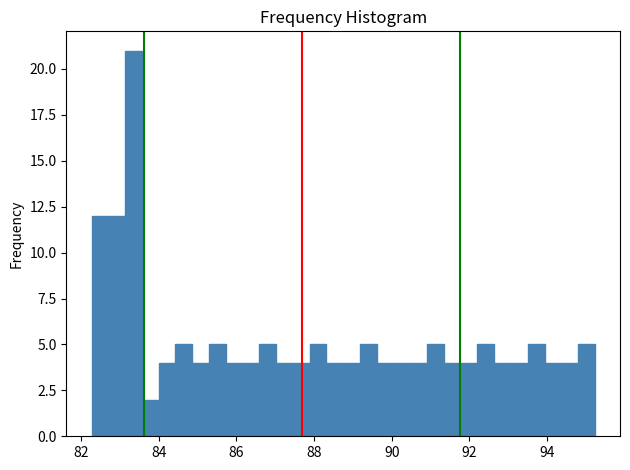

Around what value on the x-axis is the tallest bar? Give the approximate position of its centre, as read against the axis.

83.4